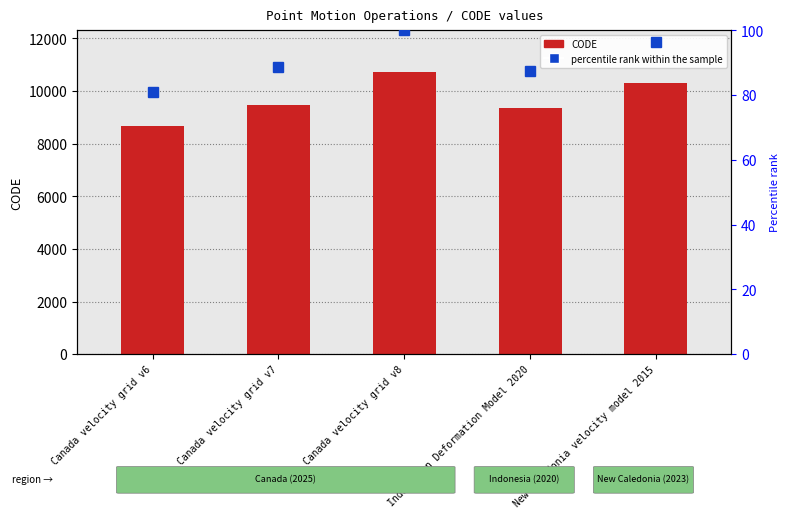

What is the smallest value displayed?

81.0